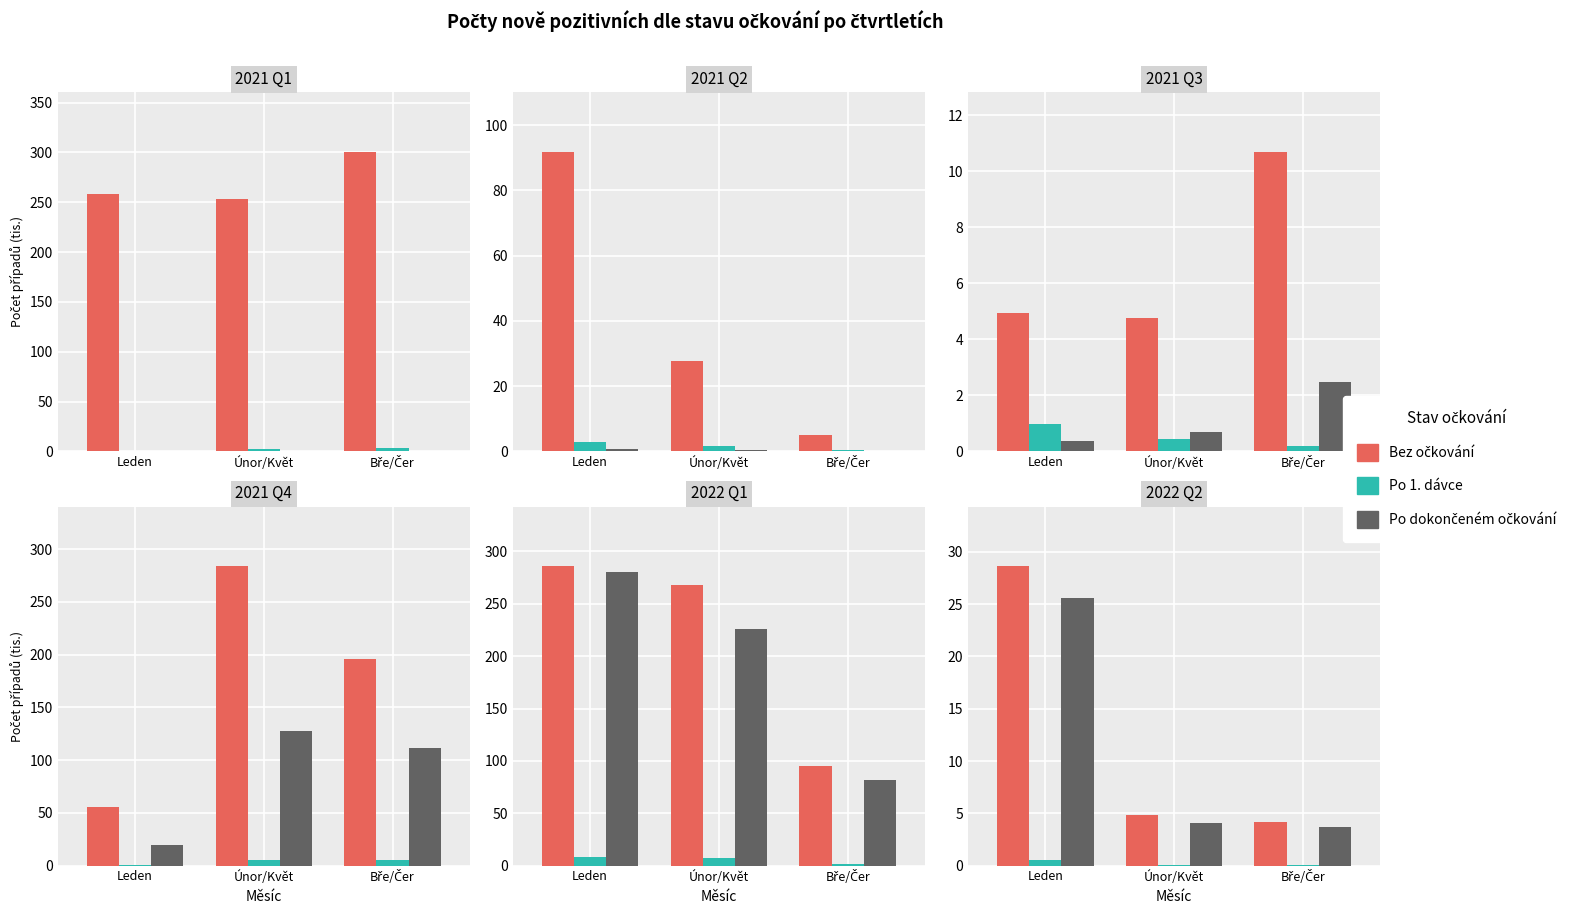

What is the difference between the second highest and minimum values in the Po dokončeném očkování series?

0.3